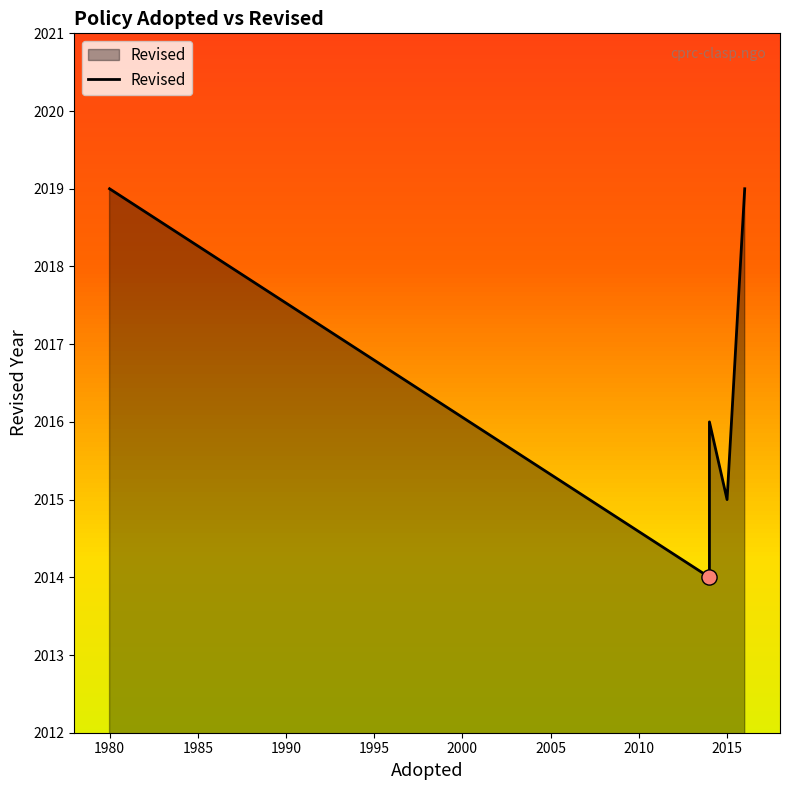

Which has a higher value, 2016 or 2014?

2016